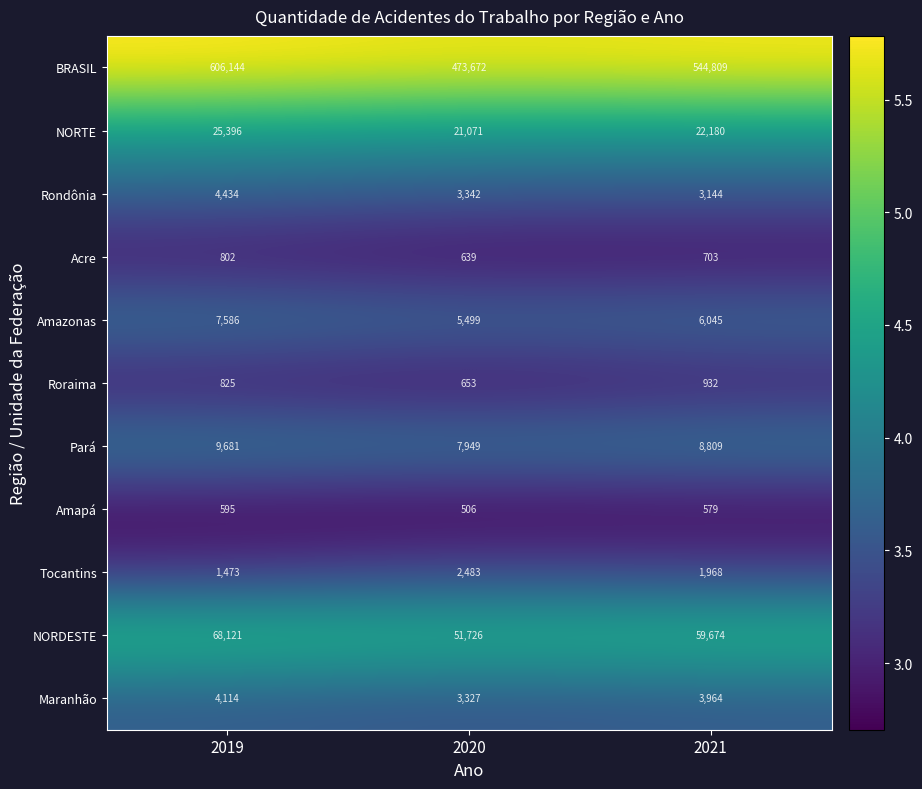

Rank the categories by Amapá value from lowest to highest.

2020, 2021, 2019